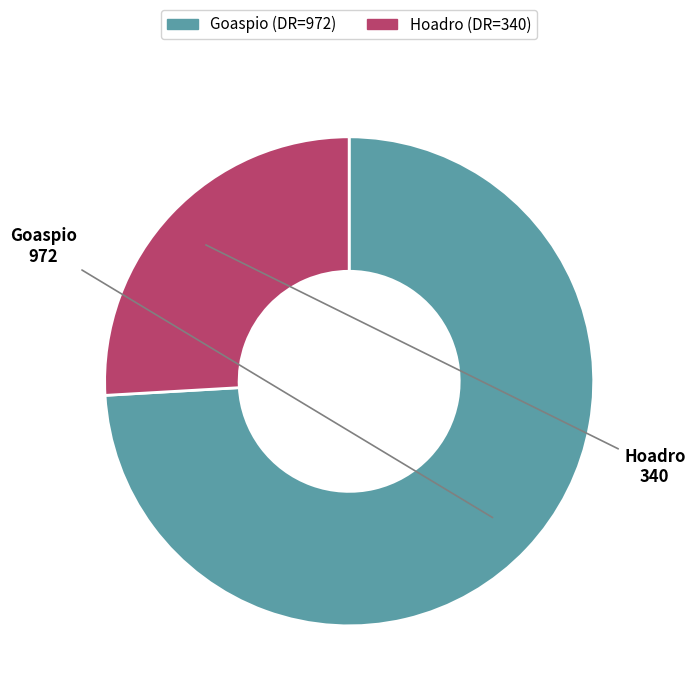

The Goaspio slice represents 60% of the pie. True or false?

False